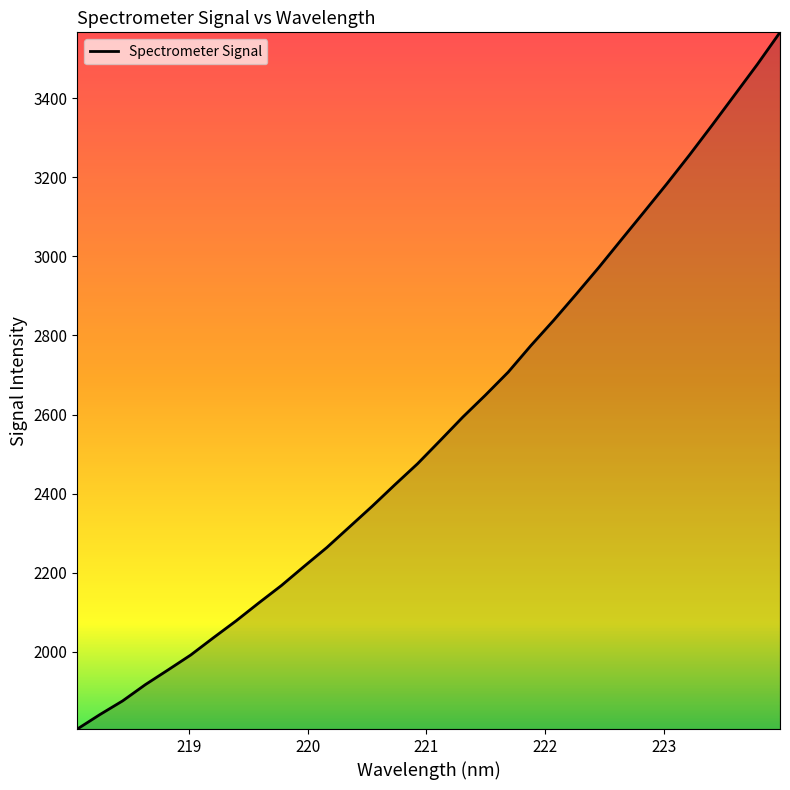

What is the smallest value displayed?

1805.0